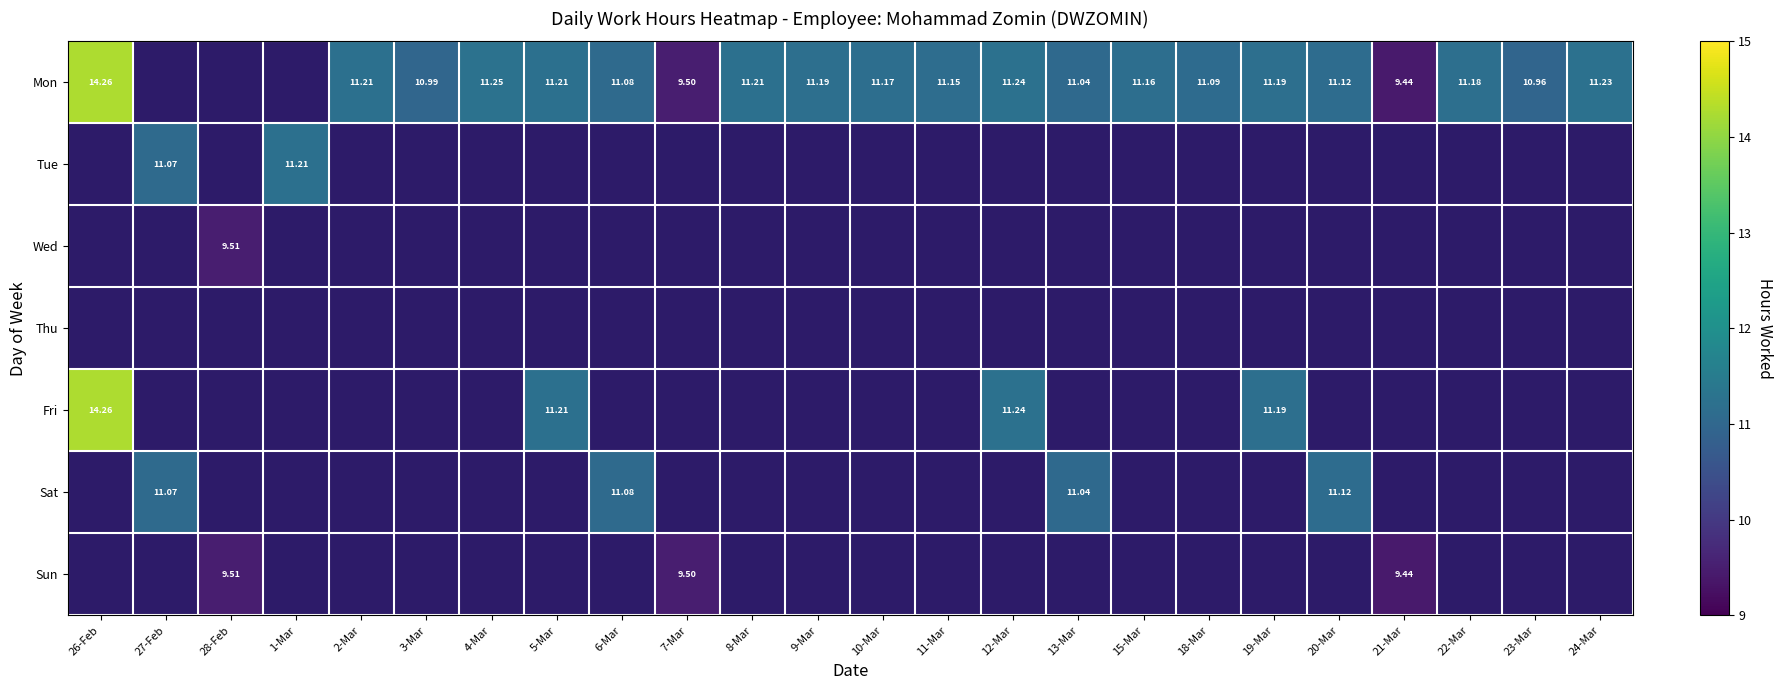

How many positive values does the Mon series have?

21